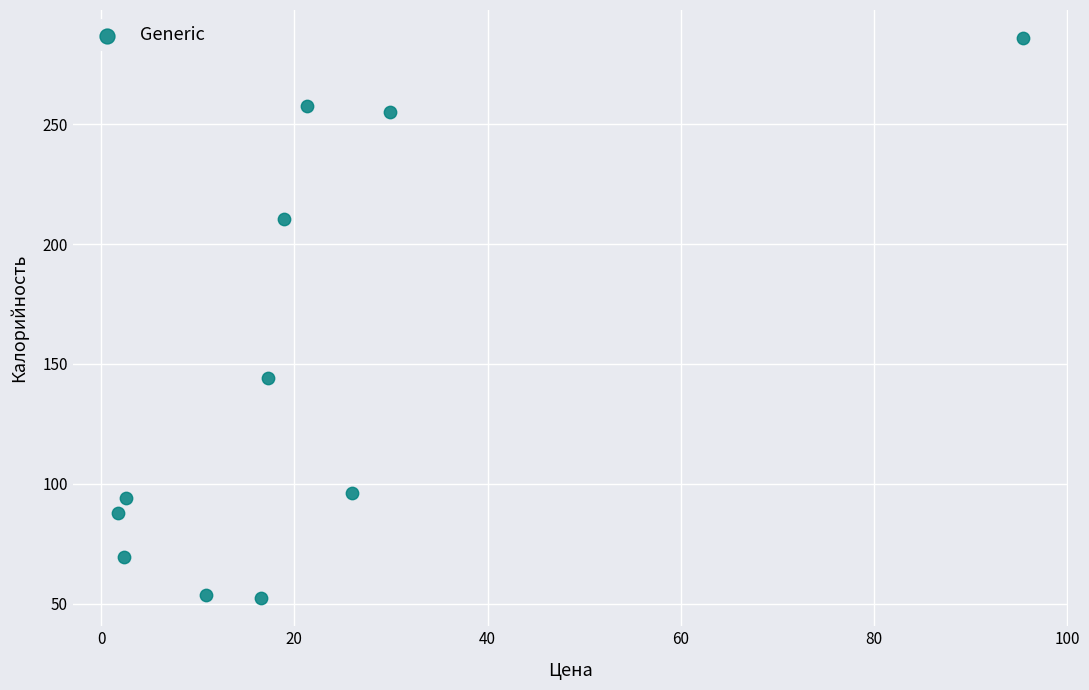

What Y value in the scatter plot is closest to 169?

144.0